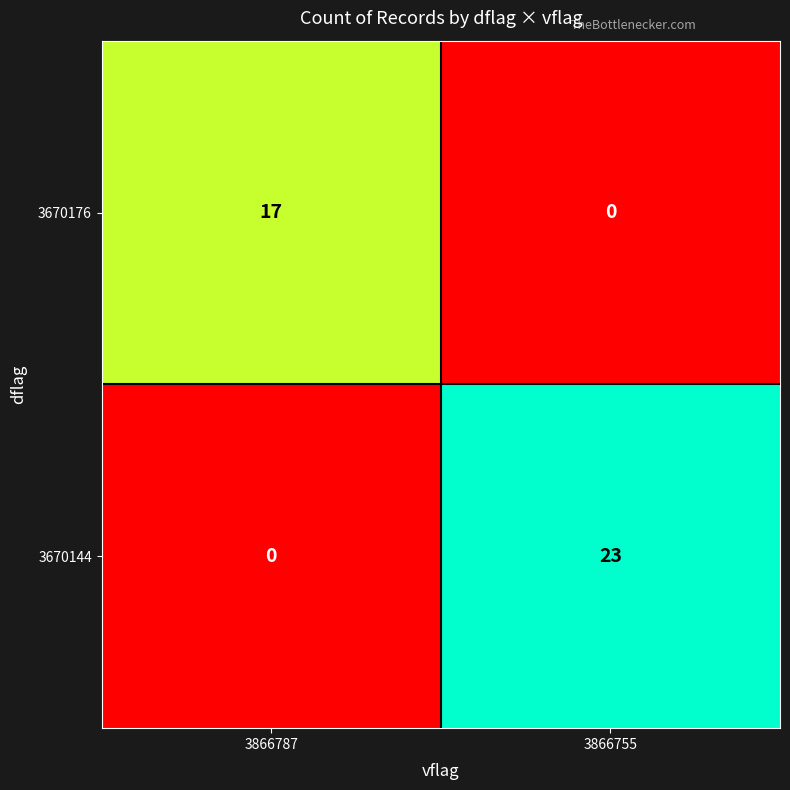

What is the greatest value displayed?

23